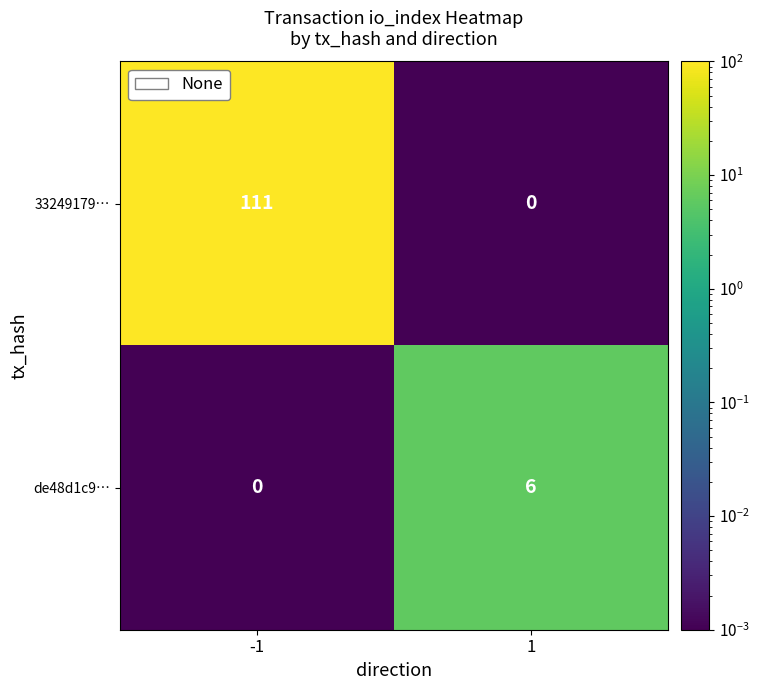

Reading right to left, extract all data points from this chart.

33249179…: 0	111
de48d1c9…: 6	0